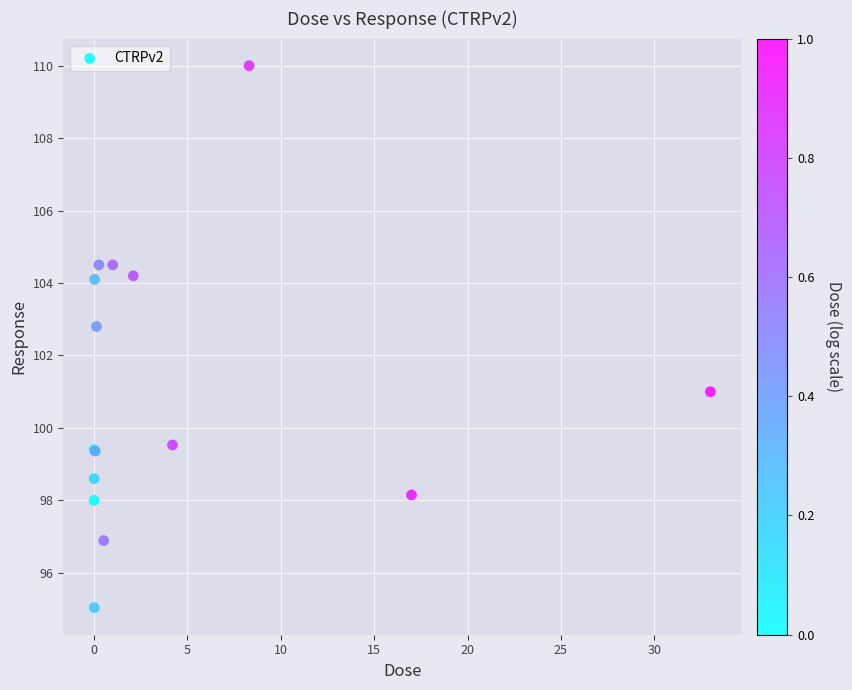

What Y value in the scatter plot is closest to 102?

102.8